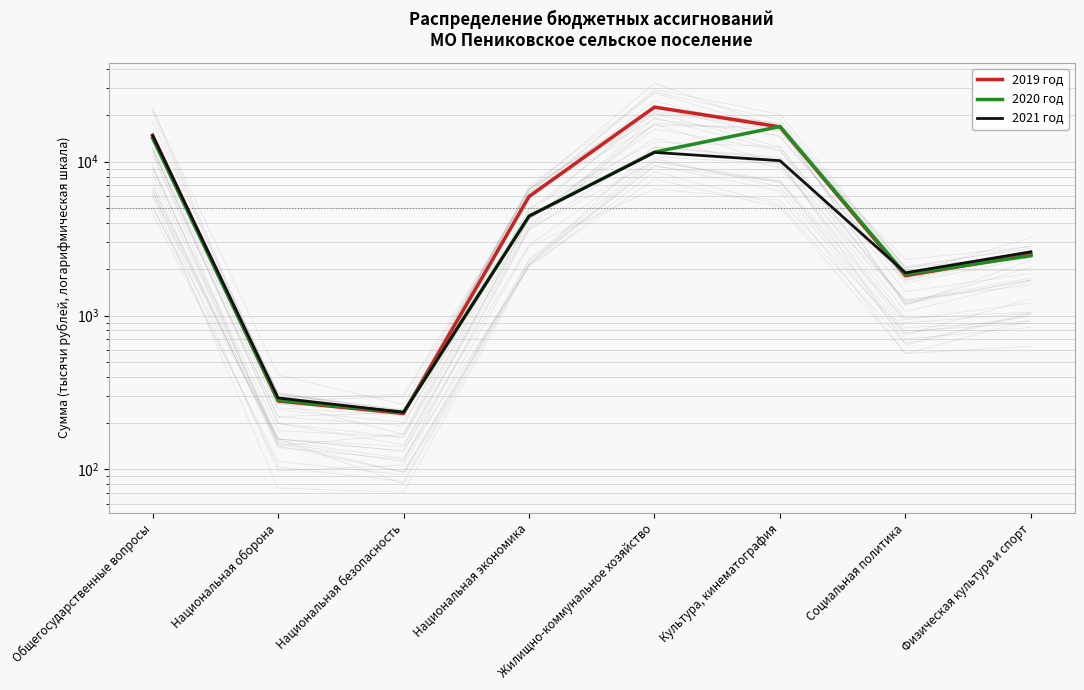

Reading right to left, list all the values displayed in this chart.

2019 год: 2494.5	1813.2	16826.8	22622.3	5934.8	231.0	278.3	14820.0
2020 год: 2447.9	1853.7	16902.9	11535.0	4424.8	235.0	281.4	14226.3
2021 год: 2594.7	1895.9	10145.5	11485.1	4424.8	235.0	291.5	14785.5